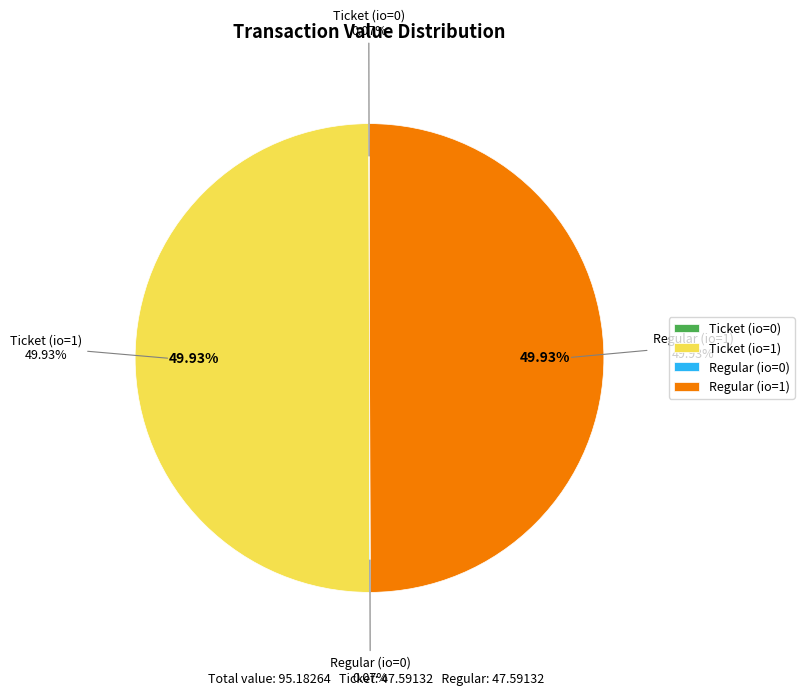

What percentage is NOT represented by Regular (io=1)?

50.1%